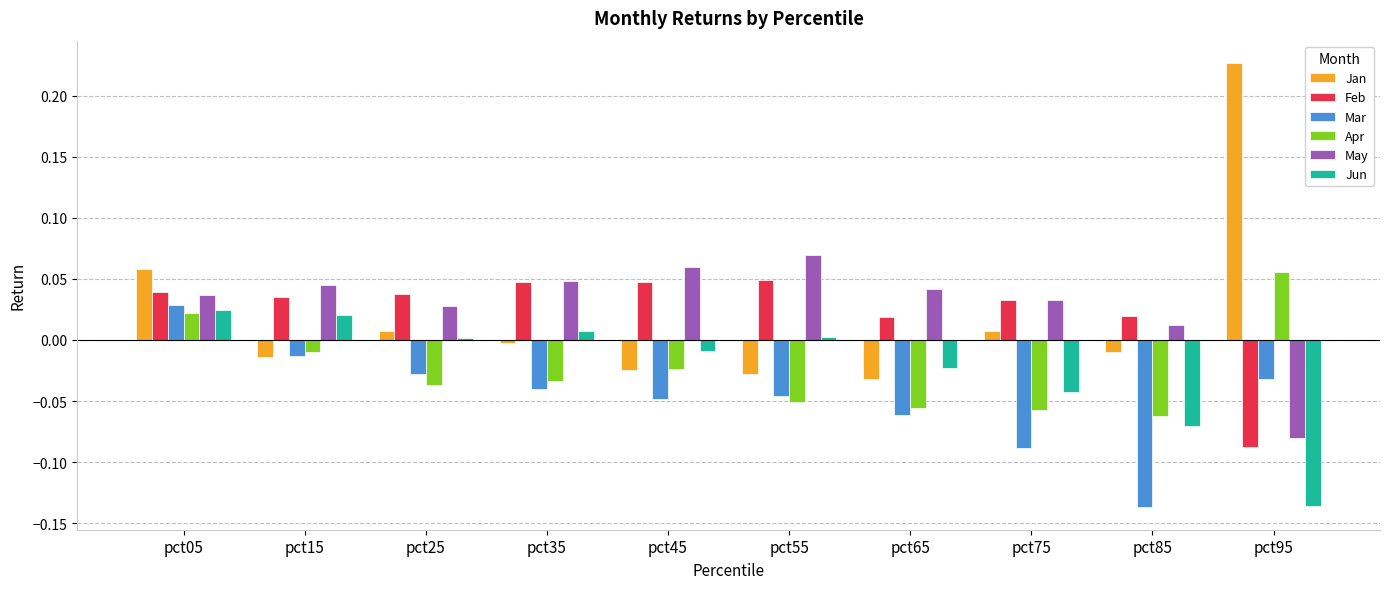

How many groups of bars are there?

10